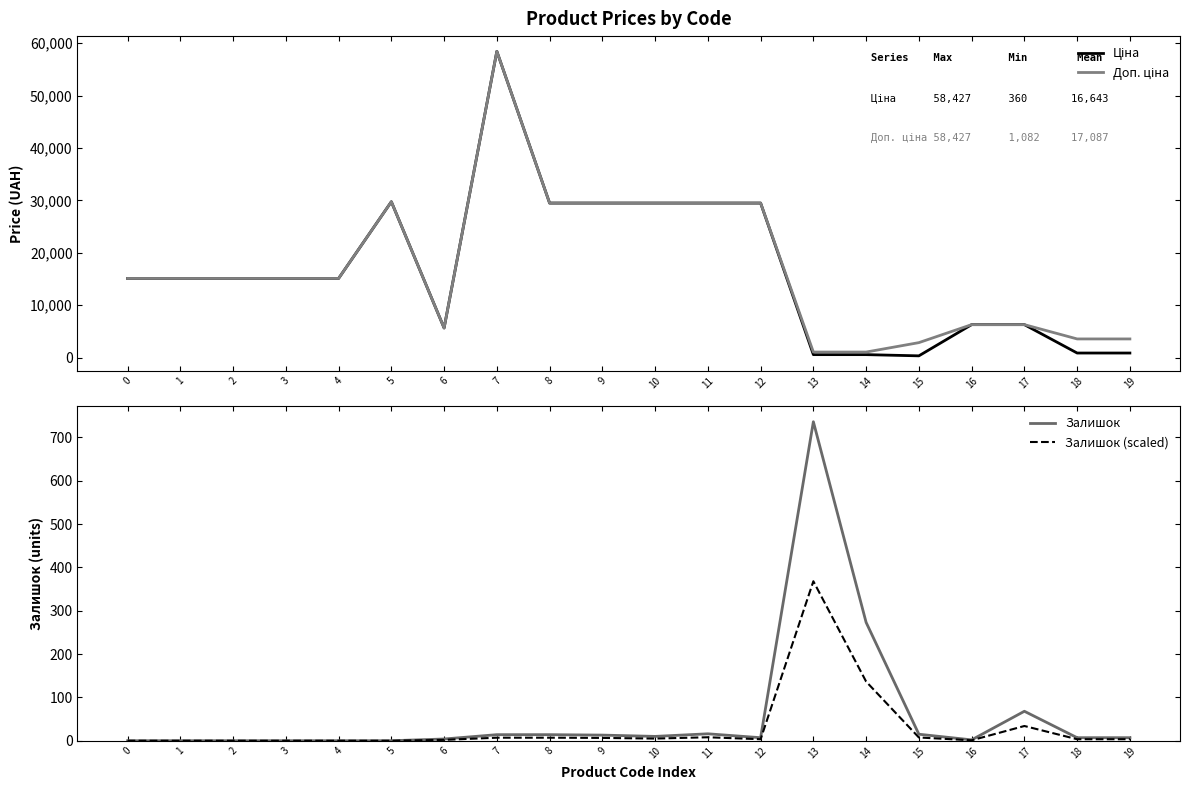

How many data points does each series have?

20